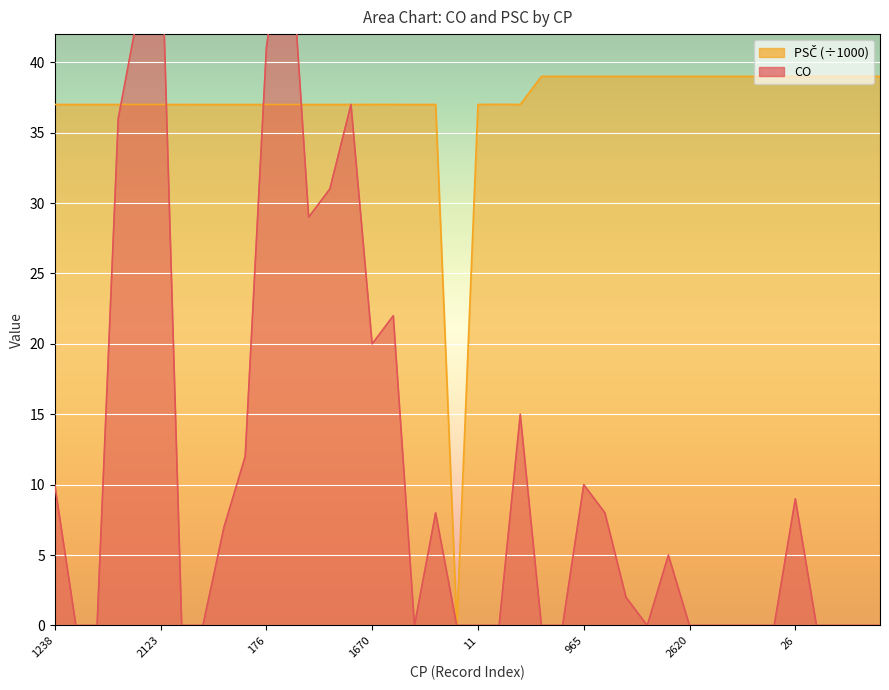

How many values in the CO series are below 2?

20